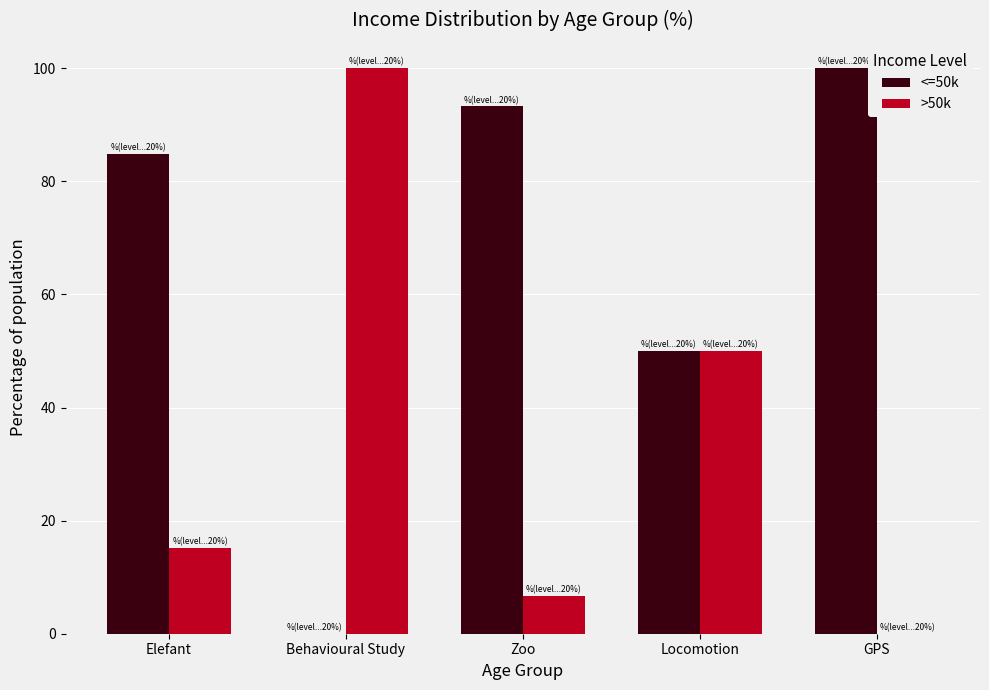

What is the sum of the >50k values at GPS and Locomotion?

50.0